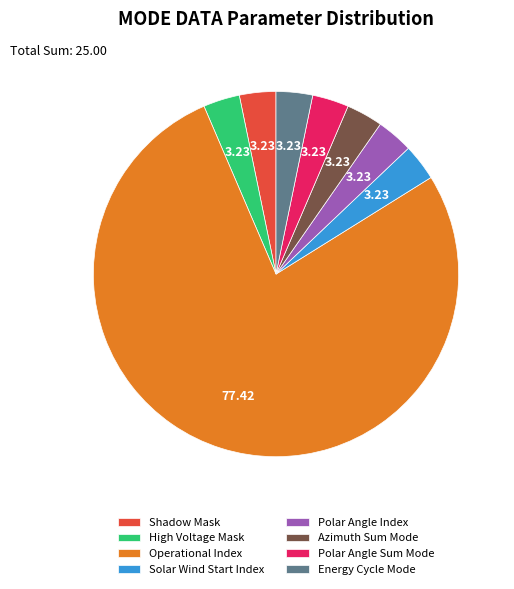

Do Polar Angle Index and Shadow Mask together represent more than half of the pie?

No